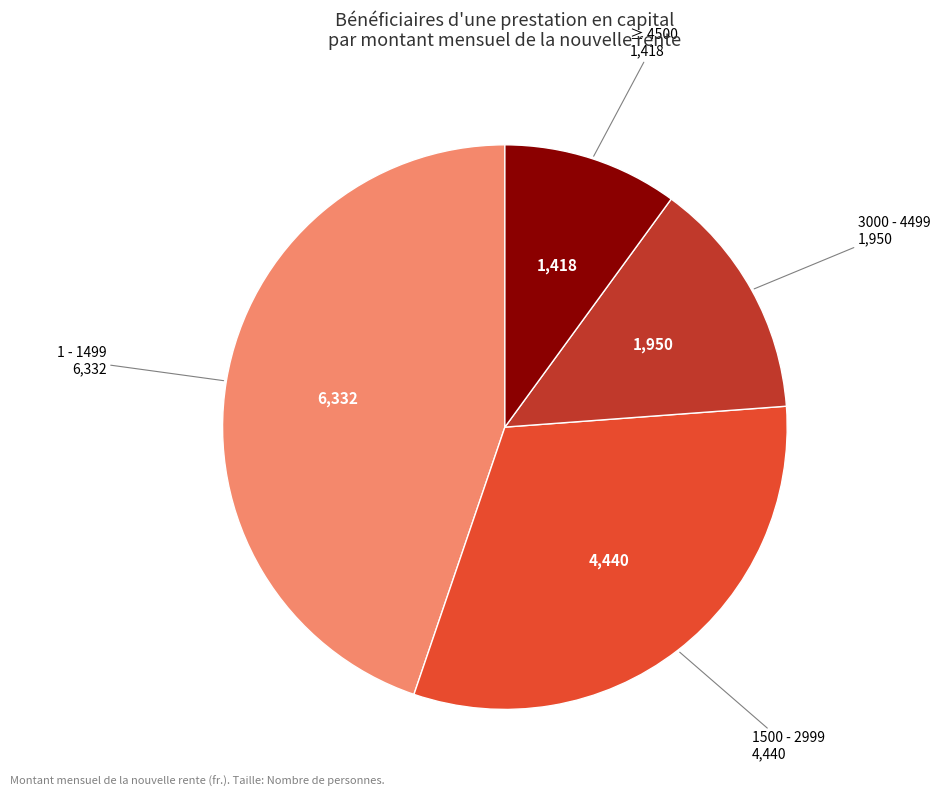

How many segments does this pie chart have?

4